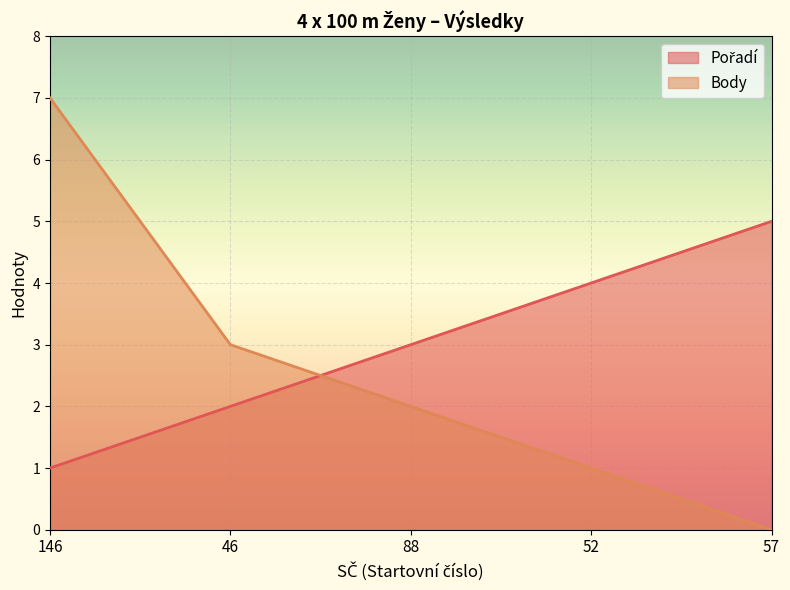

Where does the Pořadí series first go above 3?

52